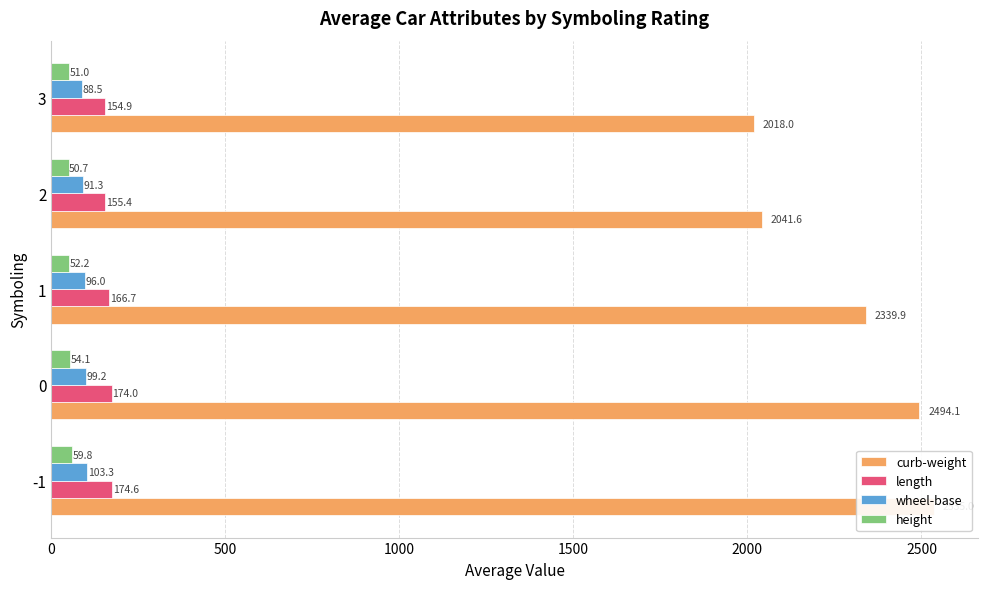

Which series has the widest spread of values?

curb-weight